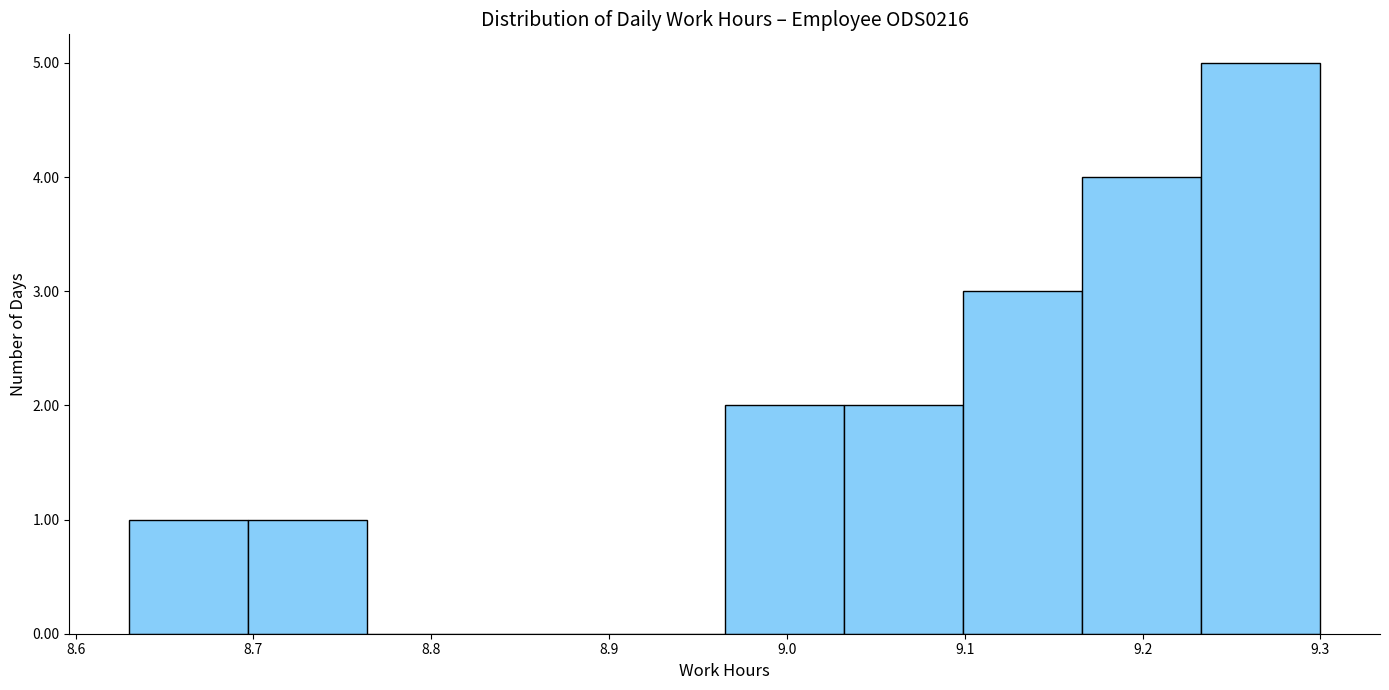

Over which range of the x-axis is the bar tallest?

9.233 to 9.300